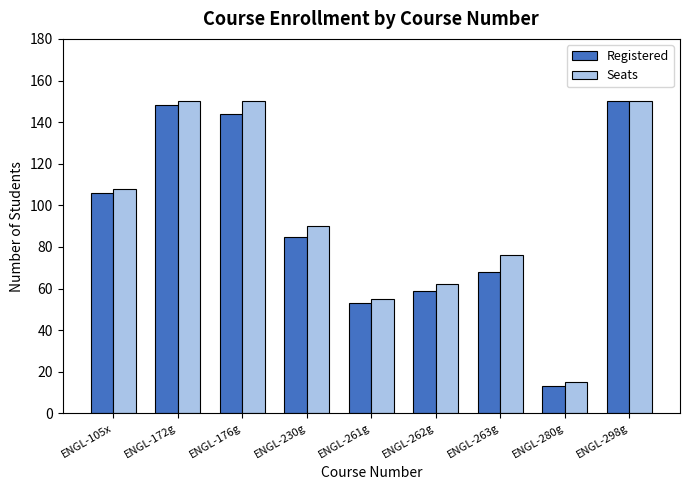

What is the average value of the Registered series?

92